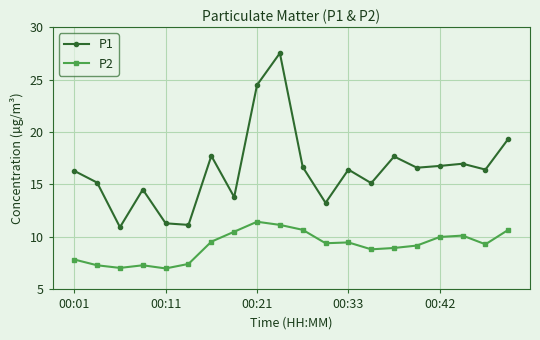

What is the highest value of the P1 series?

27.5